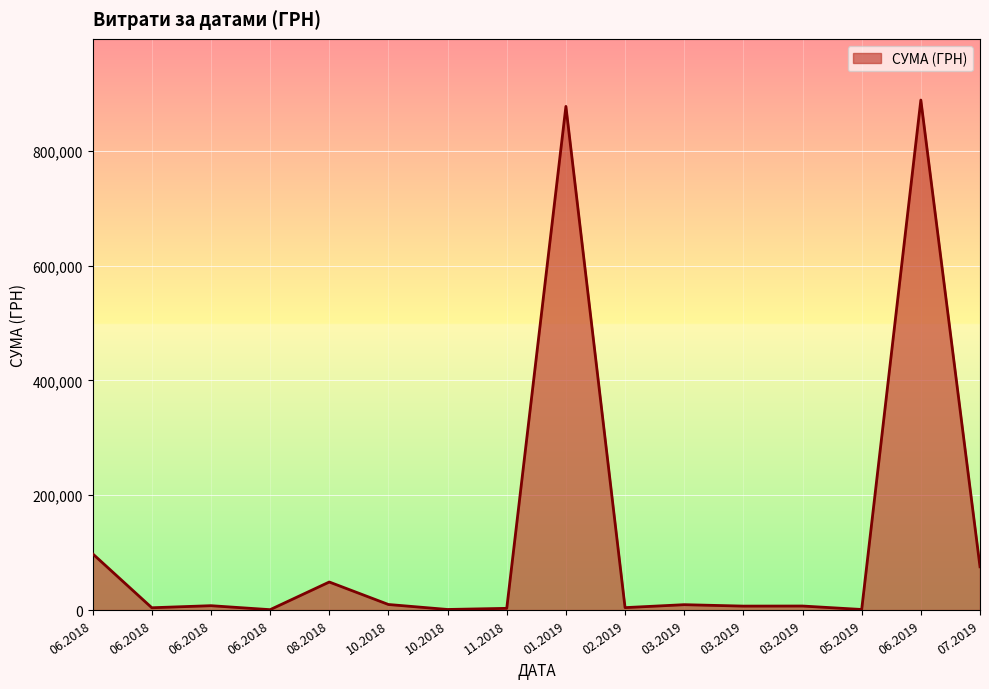

Is this an area chart (filled region under the line)?

Yes